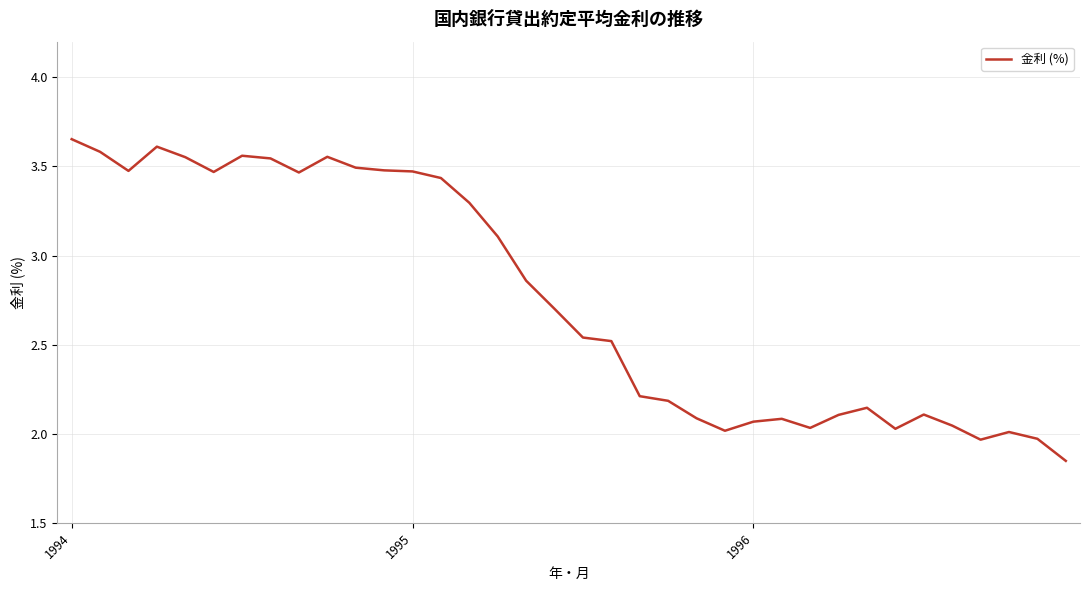

What is the label of the 27th point from the left?

26